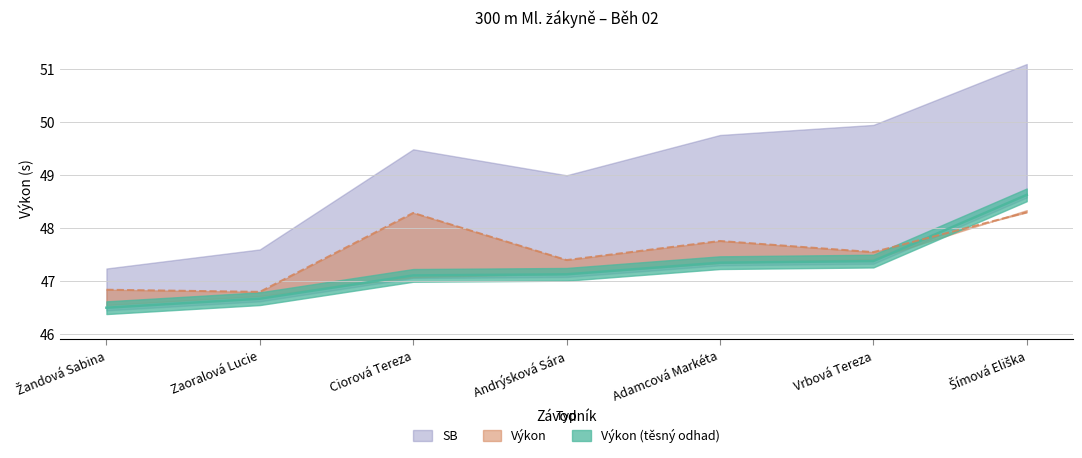

At which category is the sum across all series the highest?

Šímová Eliška